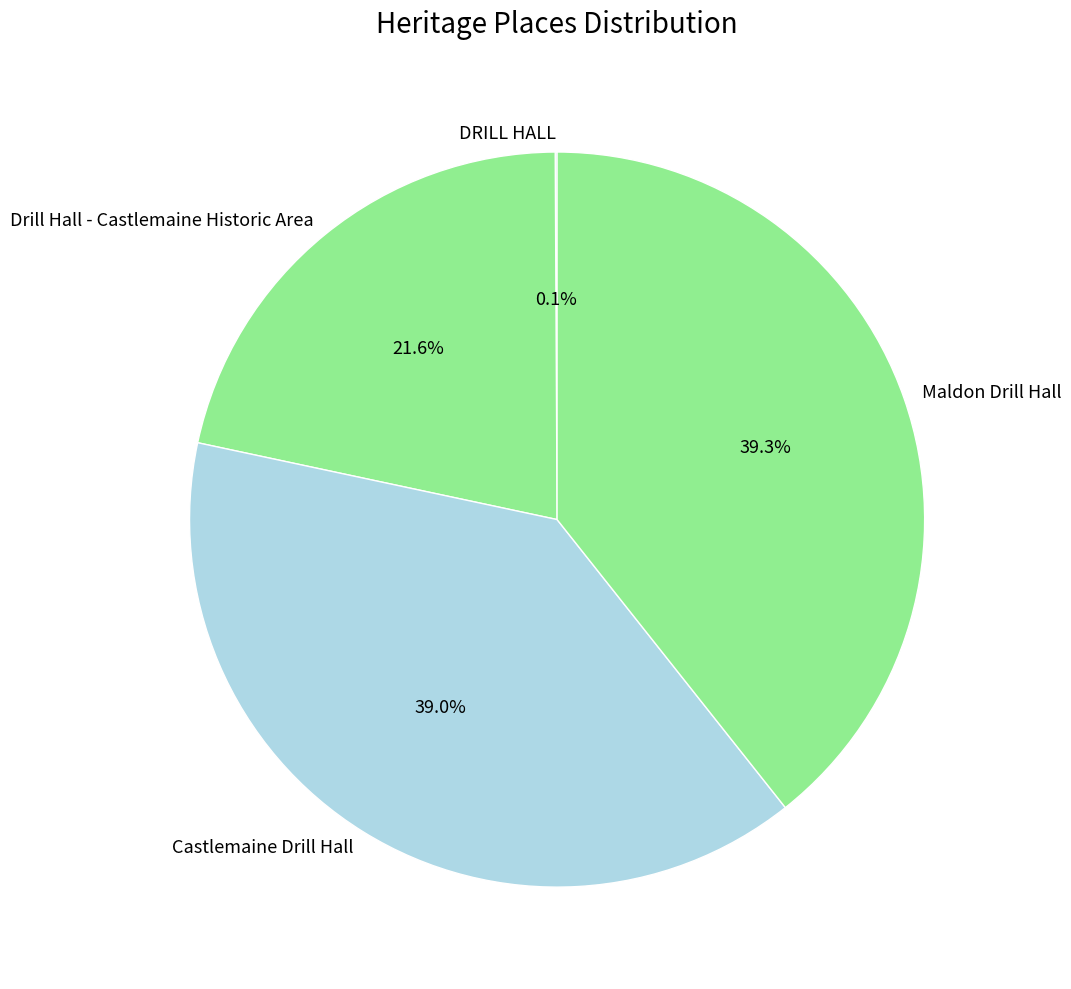

What percentage is the Maldon Drill Hall slice, to the nearest percent?

39%